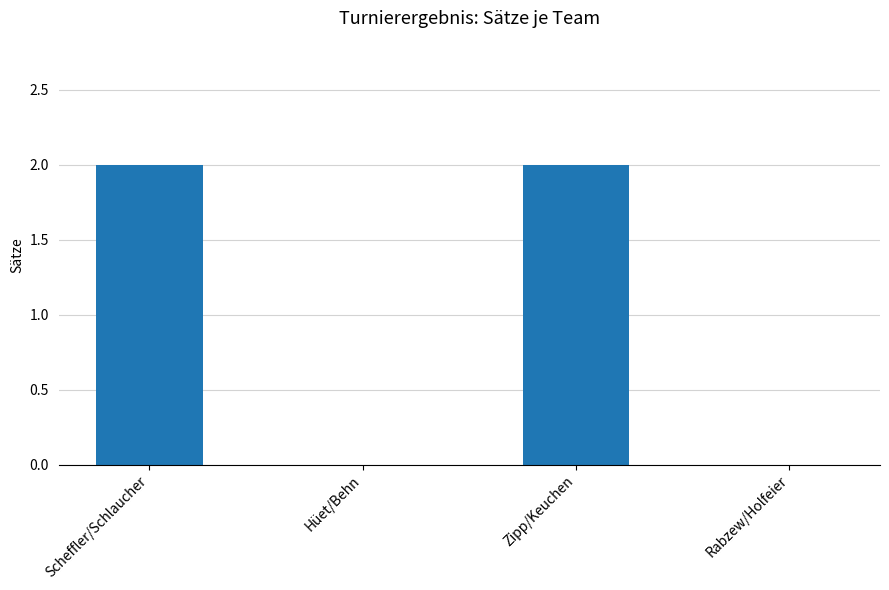

Count the values in the range 0 to 2.

4